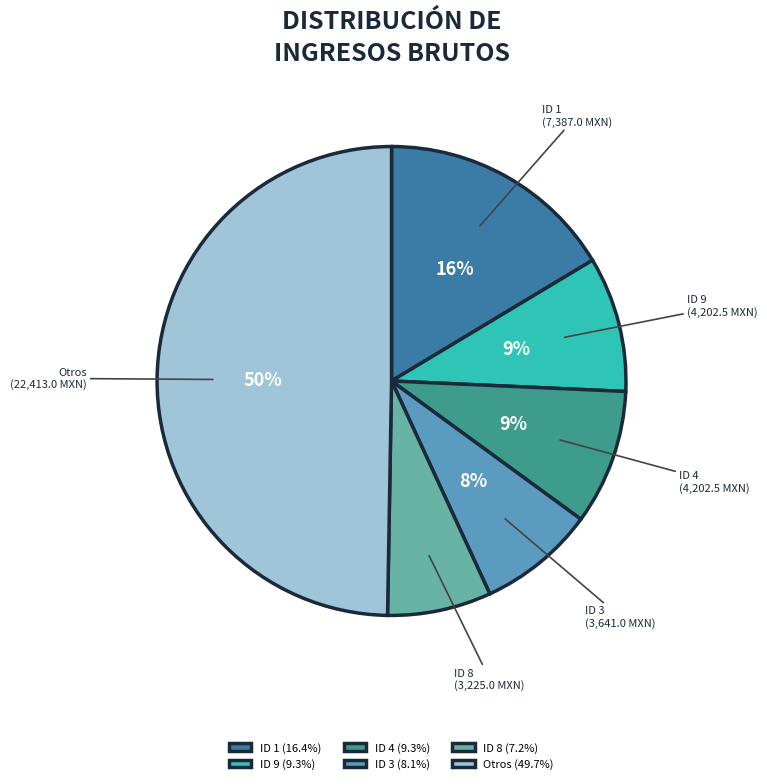

True or false: ID 9 accounts for 9% of the total.

True